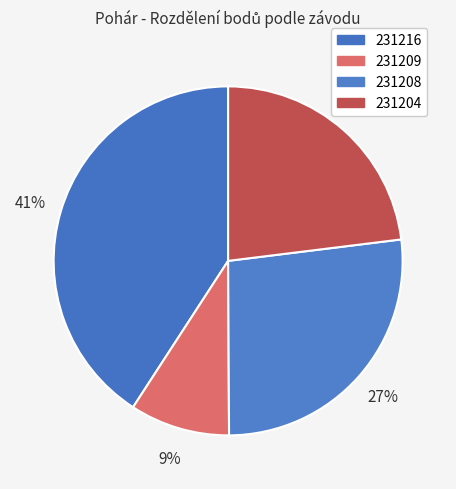

Which category has the smallest portion of the pie?

231209